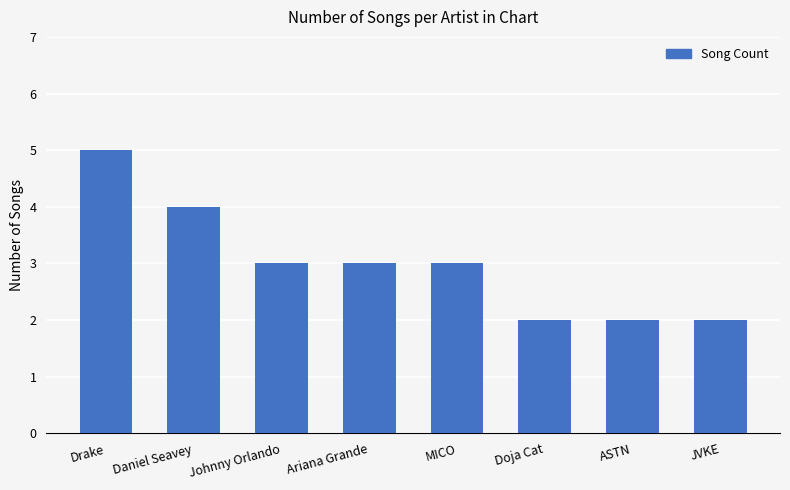

At which category does the chart reach its peak across all series?

Drake